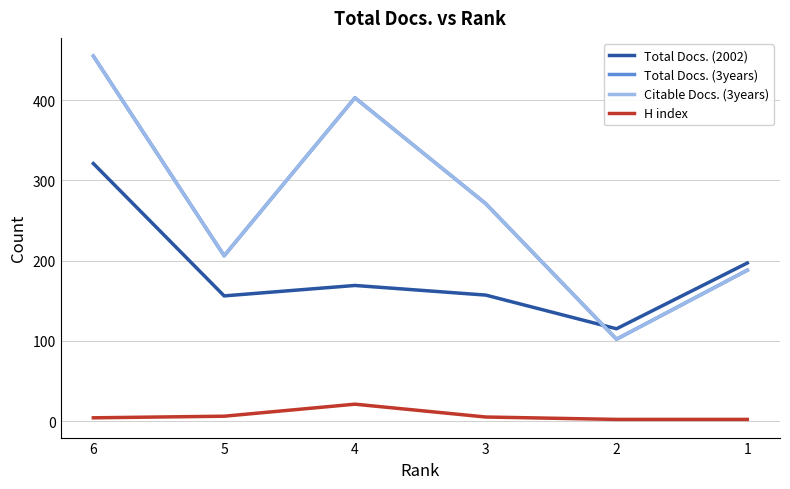

True or false: Citable Docs. (3years) has a value of 403 at 4.

True